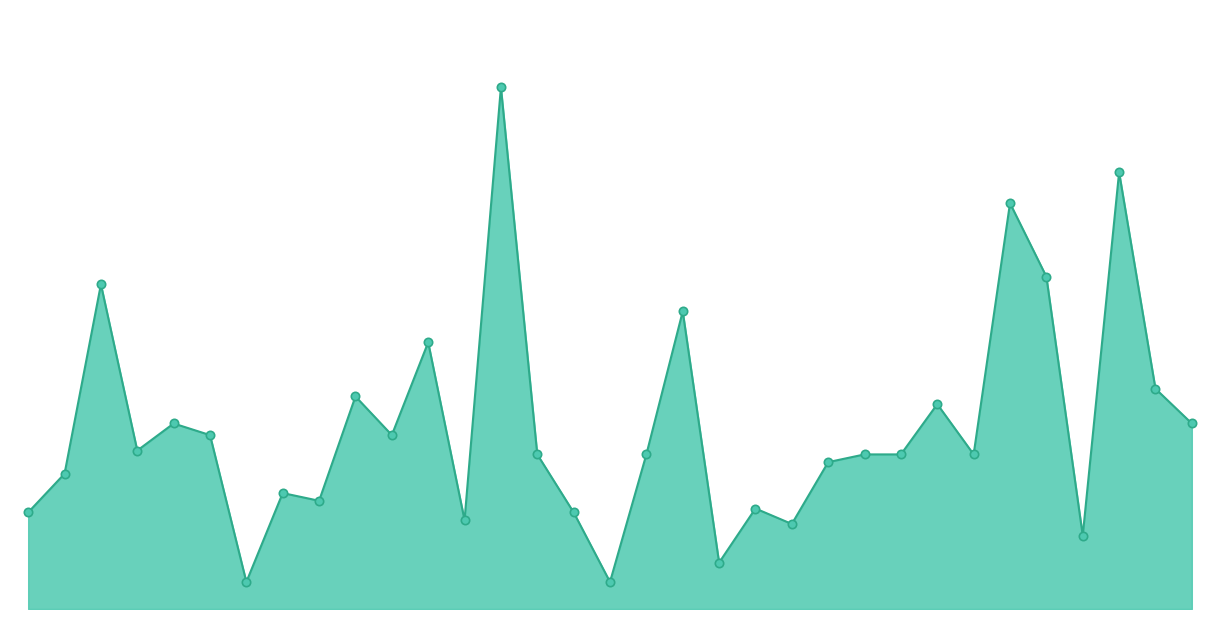

Does the chart have visible grid lines?

No